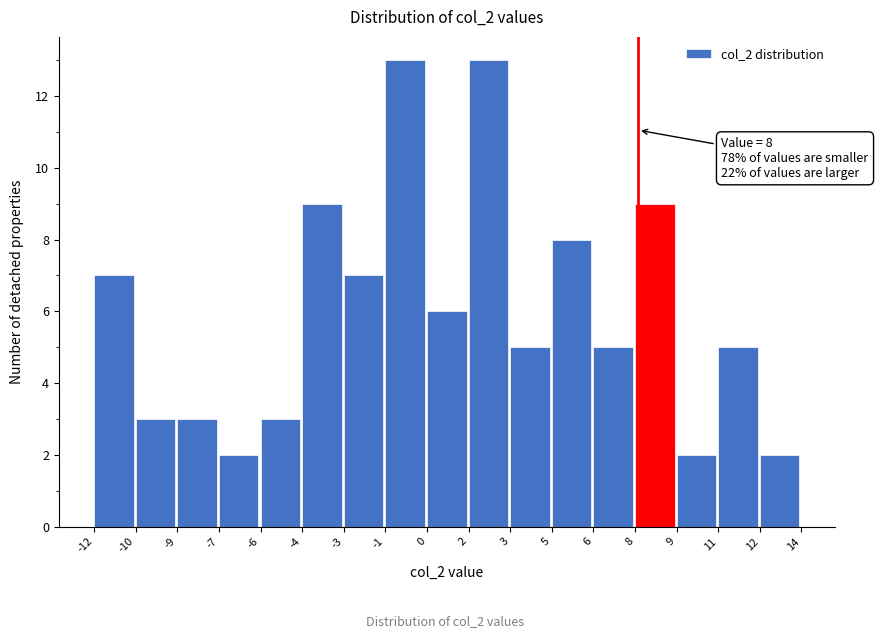

Reading left to right, what are all the values shown in this chart?

7	3	3	2	3	9	7	13	6	13	5	8	5	9	2	5	2